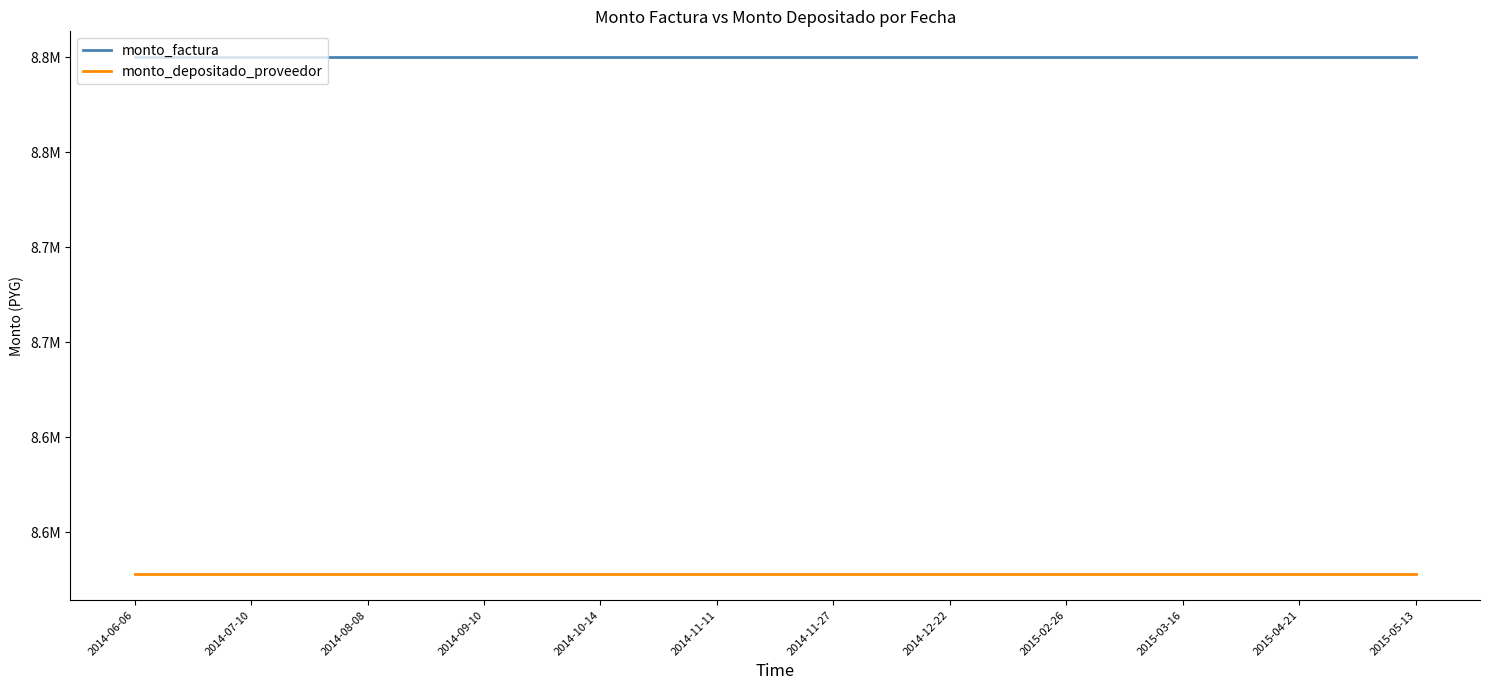

Reading left to right, list all the values displayed in this chart.

monto_factura: 8800000	8800000	8800000	8800000	8800000	8800000	8800000	8800000	8800000	8800000	8800000	8800000
monto_depositado_proveedor: 8528000	8528000	8528000	8528000	8528000	8528000	8528000	8528000	8528000	8528000	8528000	8528000